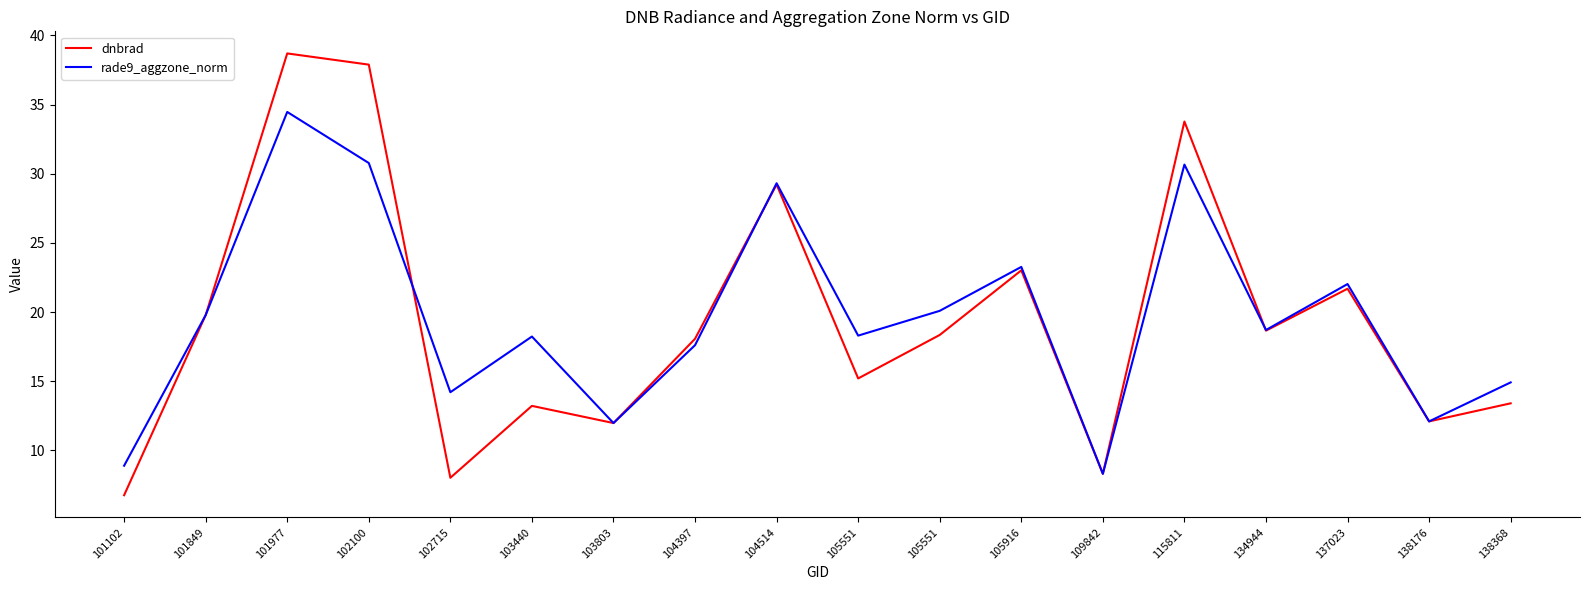

How many lines are shown in the chart?

2